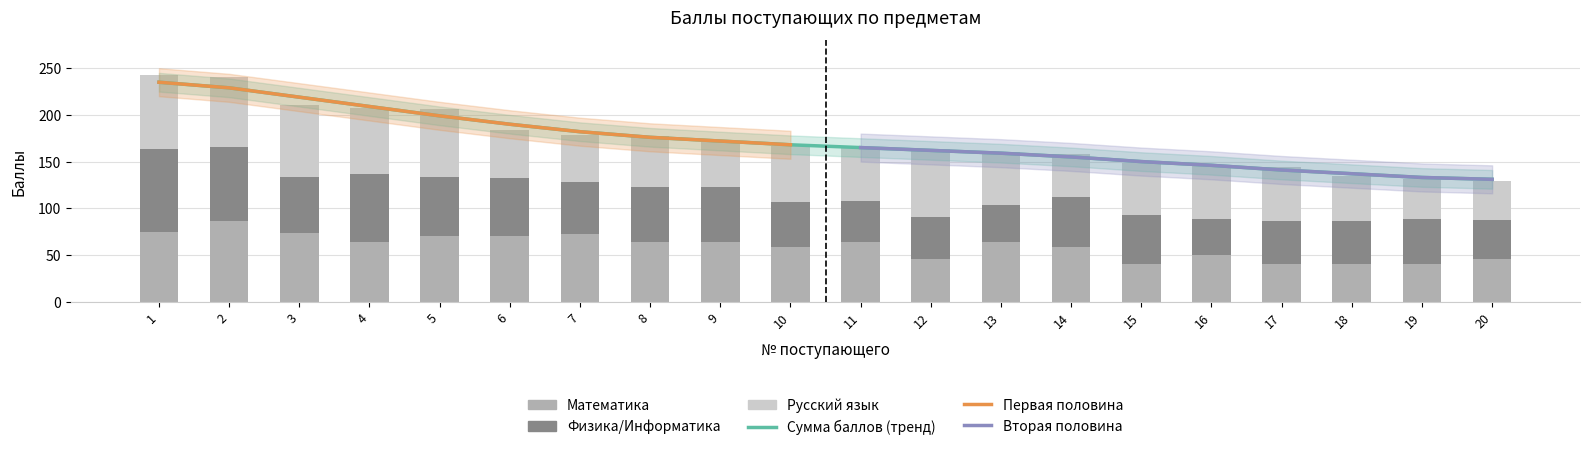

Reading right to left, extract all data points from this chart.

Математика: 20=46	19=40	18=40	17=40	16=50	15=40	14=58	13=64	12=46	11=64	10=58	9=64	8=64	7=72	6=70	5=70	4=64	3=74	2=86	1=75
Физика/Информатика: 20=41	19=49	18=46	17=46	16=39	15=53	14=54	13=39	12=45	11=44	10=49	9=59	8=59	7=56	6=62	5=64	4=73	3=59	2=80	1=89
Русский язык: 20=42	19=42	18=49	17=58	16=57	15=55	14=46	13=57	12=72	11=57	10=60	9=48	8=54	7=51	6=52	5=72	4=70	3=78	2=75	1=79